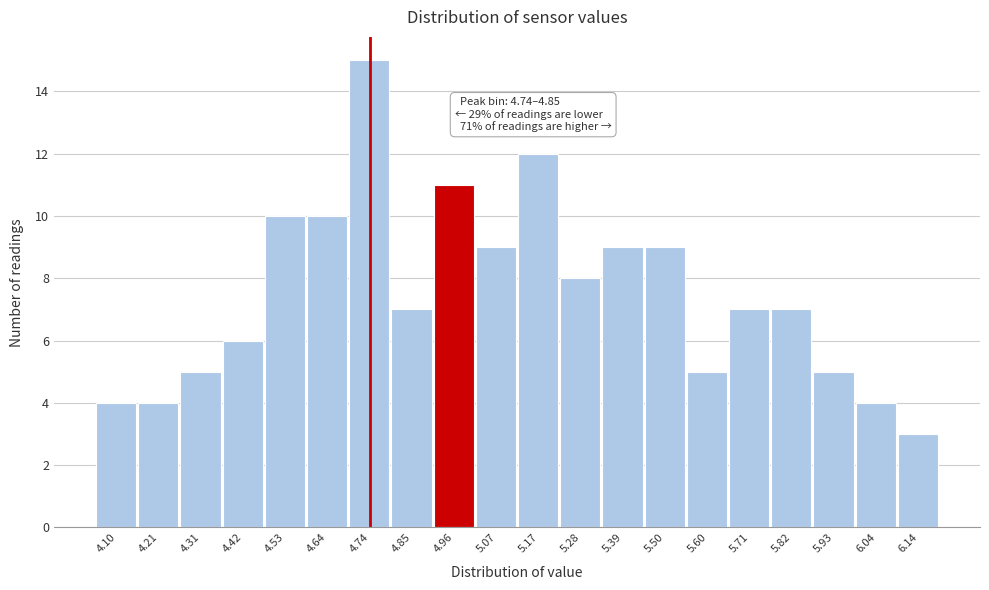

Reading left to right, extract all data points from this chart.

4	4	5	6	10	10	15	7	11	9	12	8	9	9	5	7	7	5	4	3